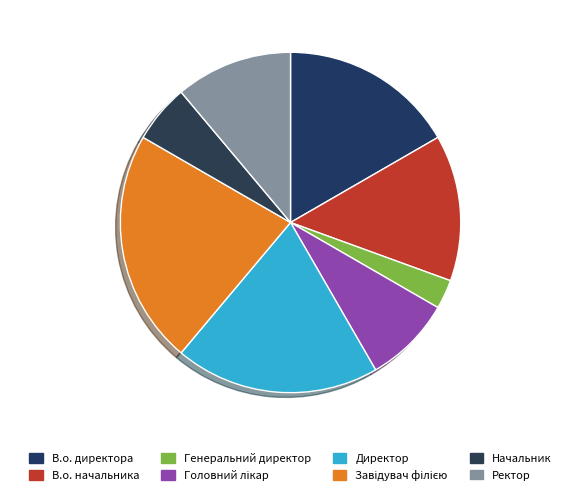

Count the number of slices in the pie.

8